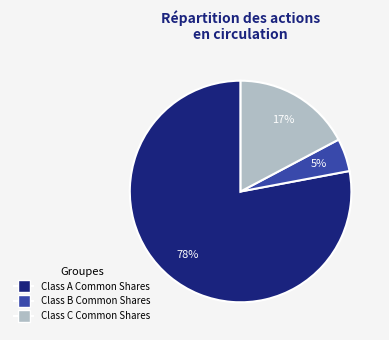

What is the smallest slice in the pie chart?

Class B Common Shares